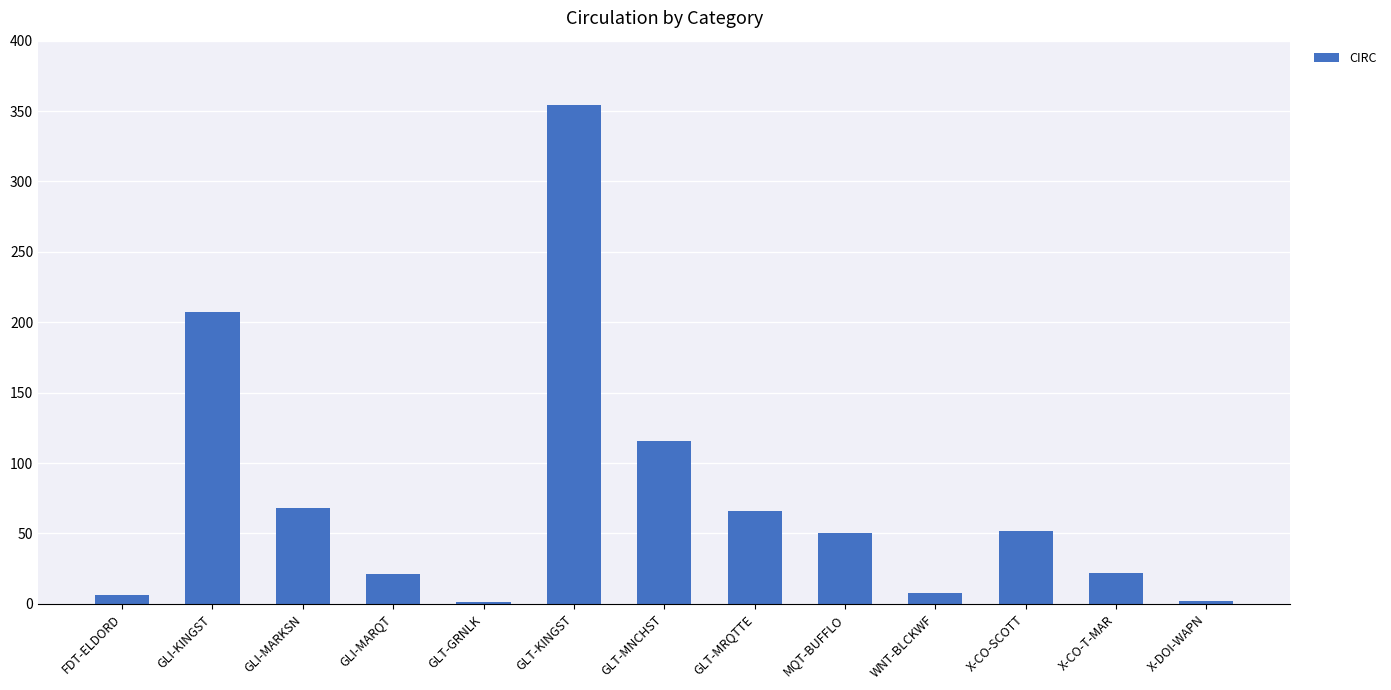

Where is the data nearest to the value 177?

GLI-KINGST